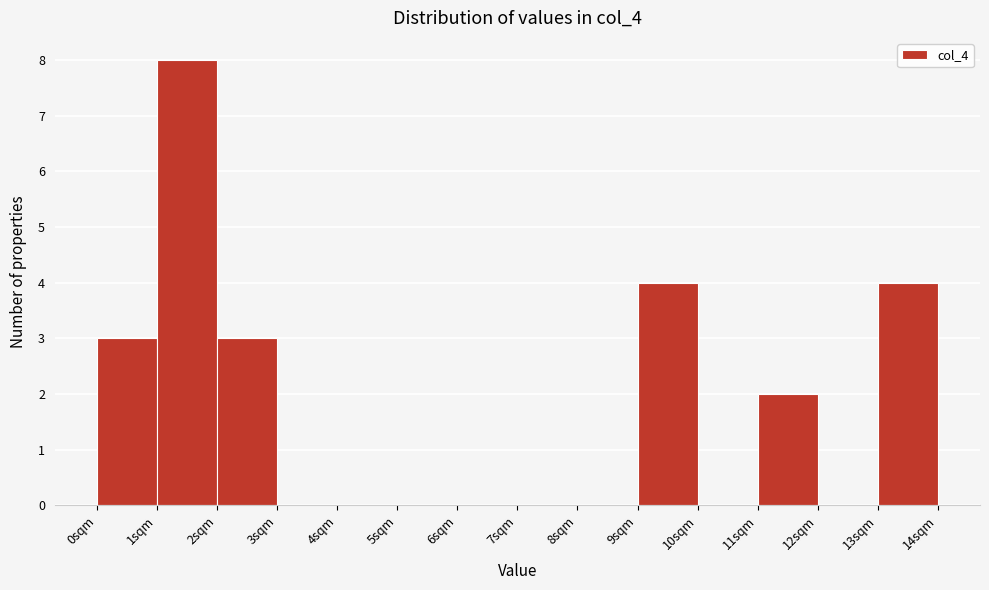

Reading left to right, transcribe this chart: for each bar, give the range it covers on the x-axis and its height. The values are not printed on the chart, so give them approximately, as read against the axis.

0 to 1: 3
1 to 2: 8
2 to 3: 3
3 to 4: 0
4 to 5: 0
5 to 6: 0
6 to 7: 0
7 to 8: 0
8 to 9: 0
9 to 10: 4
10 to 11: 0
11 to 12: 2
12 to 13: 0
13 to 14: 4